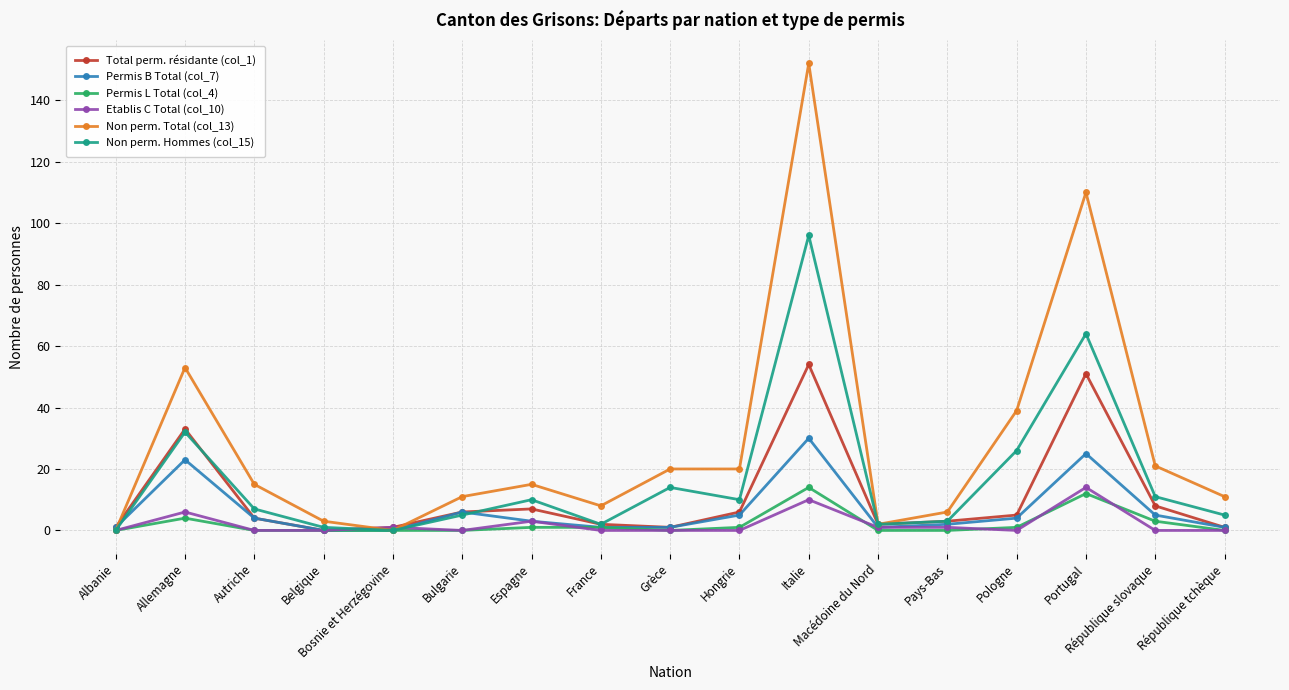

What is the maximum value for Non perm. Hommes (col_15)?

96